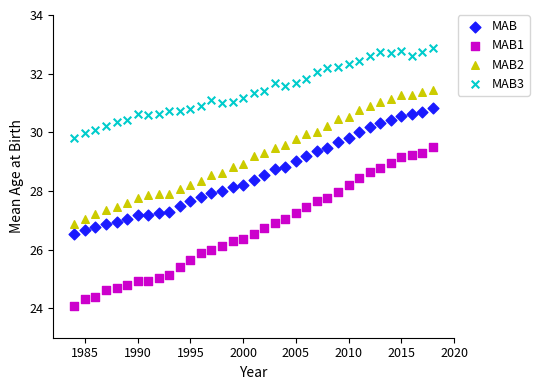

Which series has the largest Y range (max minus min)?

MAB1